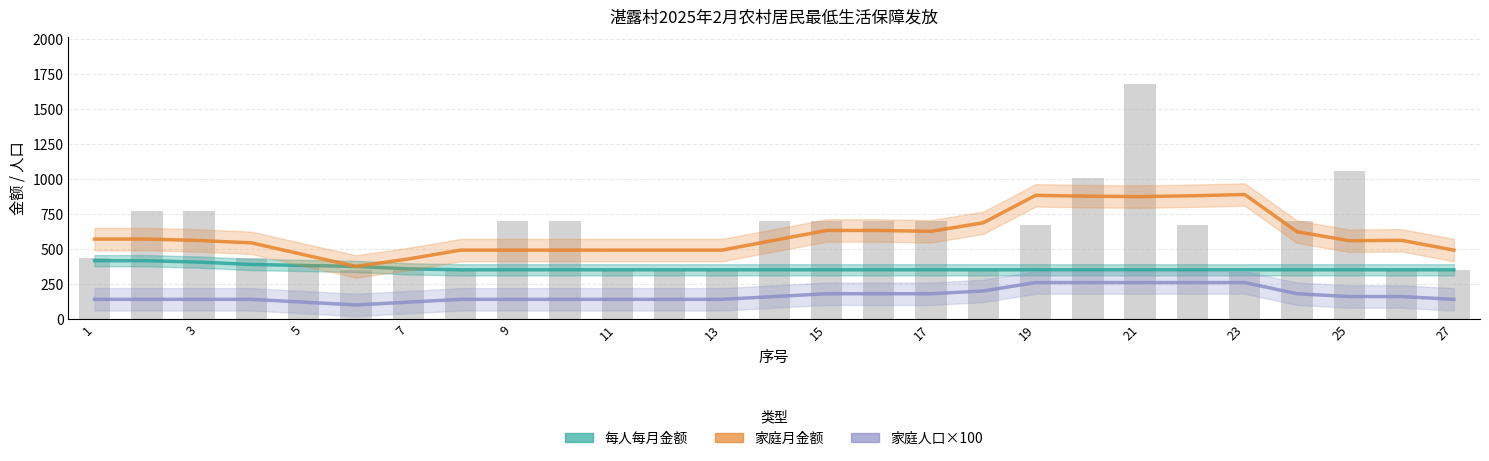

True or false: 每人每月金额 has a value of 177.9 at 3.

False